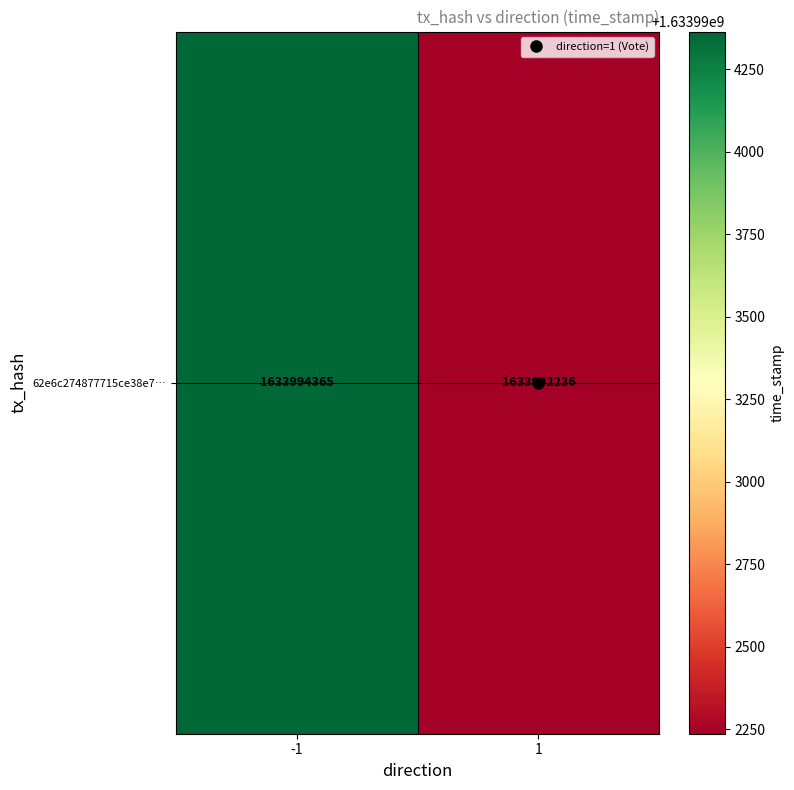

What is the difference between the values at -1 and 1?

2129